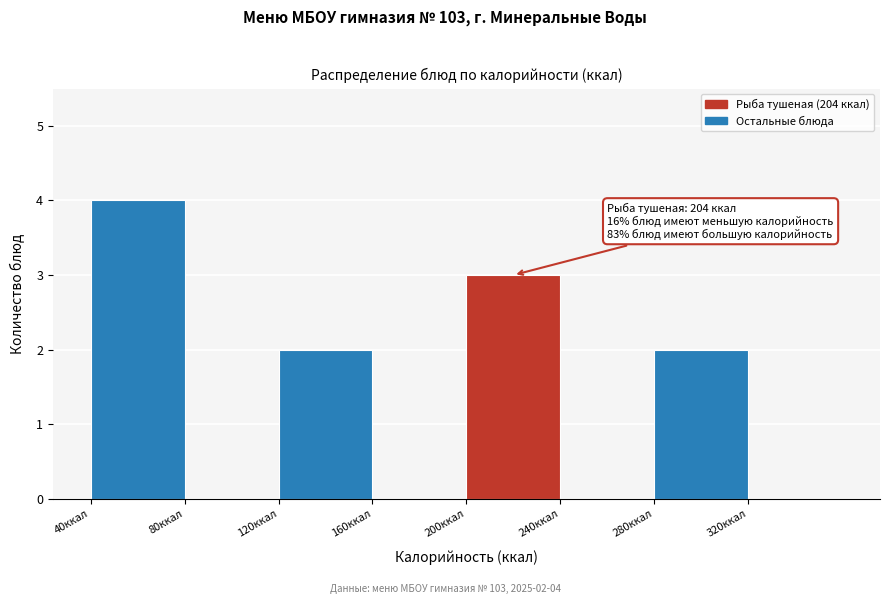

Which range on the x-axis has the tallest bar?

40 to 80